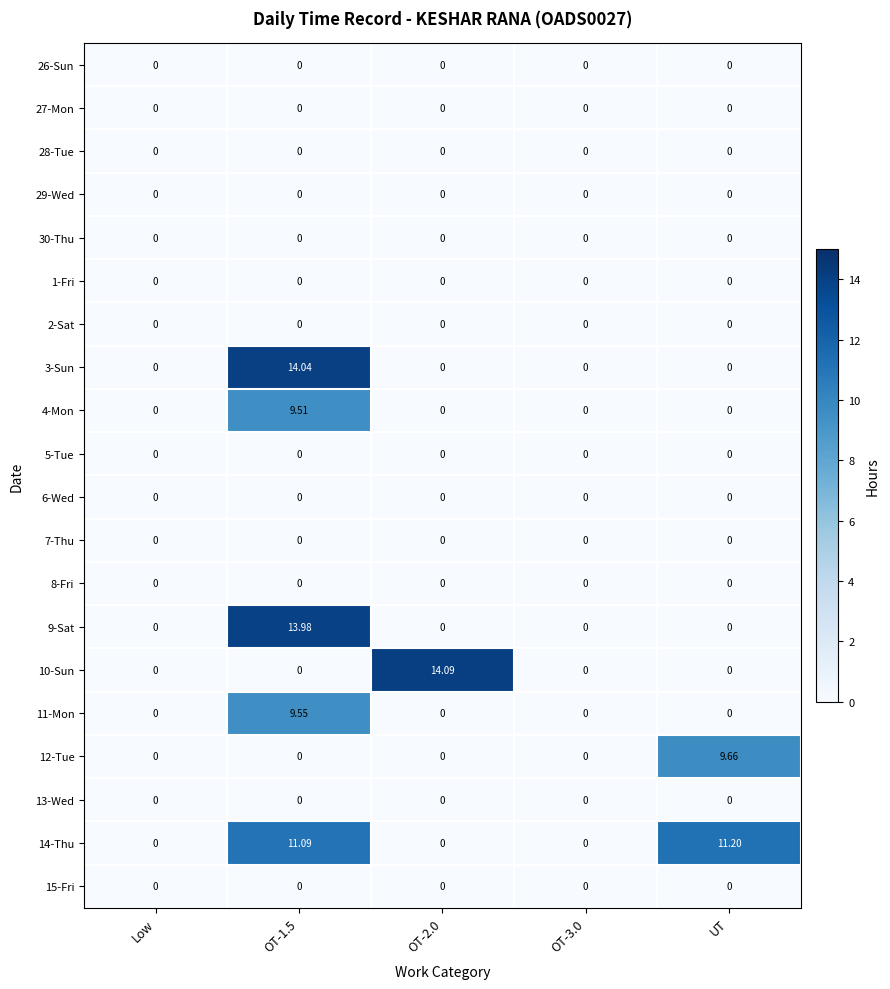

Rank the series at Low from lowest to highest value.

26-Sun, 27-Mon, 28-Tue, 29-Wed, 30-Thu, 1-Fri, 2-Sat, 3-Sun, 4-Mon, 5-Tue, 6-Wed, 7-Thu, 8-Fri, 9-Sat, 10-Sun, 11-Mon, 12-Tue, 13-Wed, 14-Thu, 15-Fri